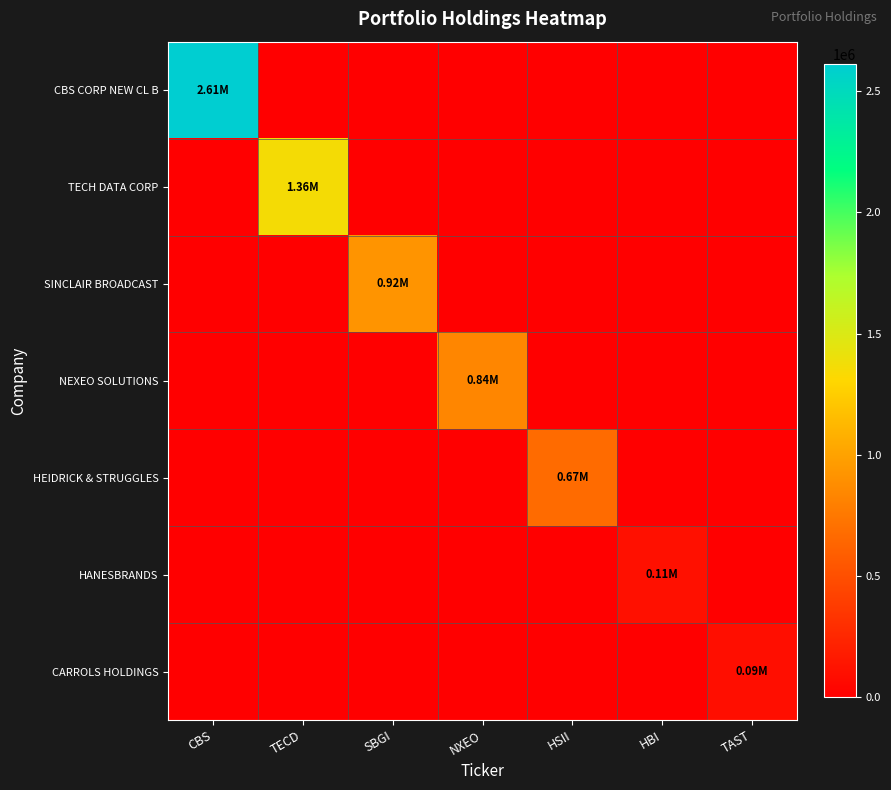

What is the maximum value shown in the chart?

2610000